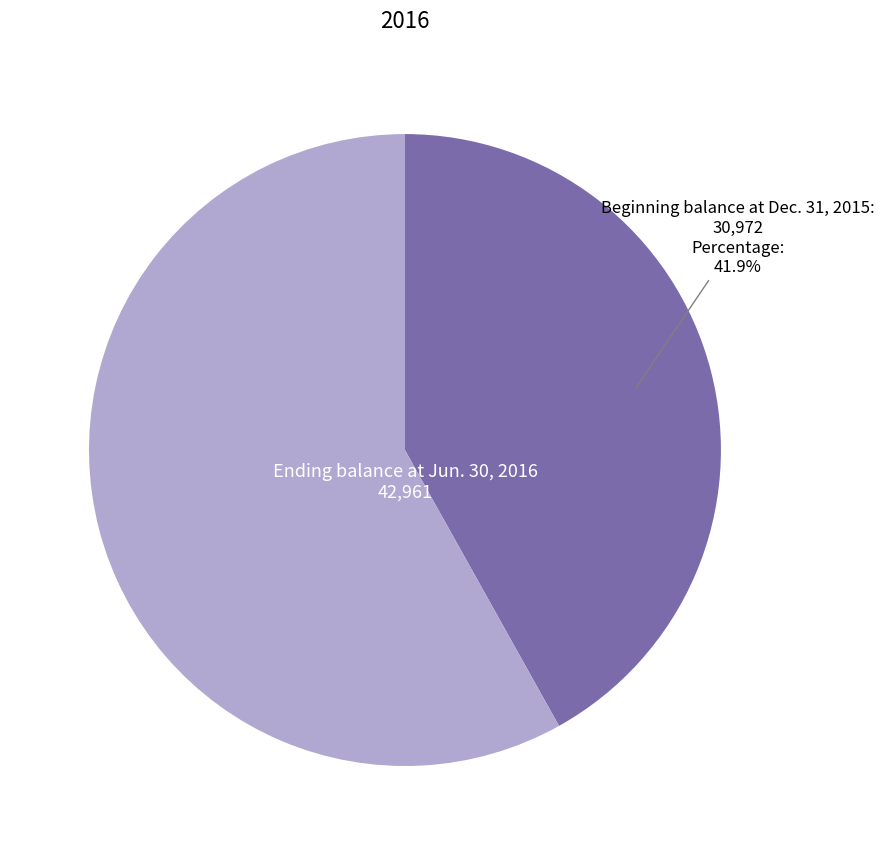

Is there any slice that represents more than half of the pie?

Yes